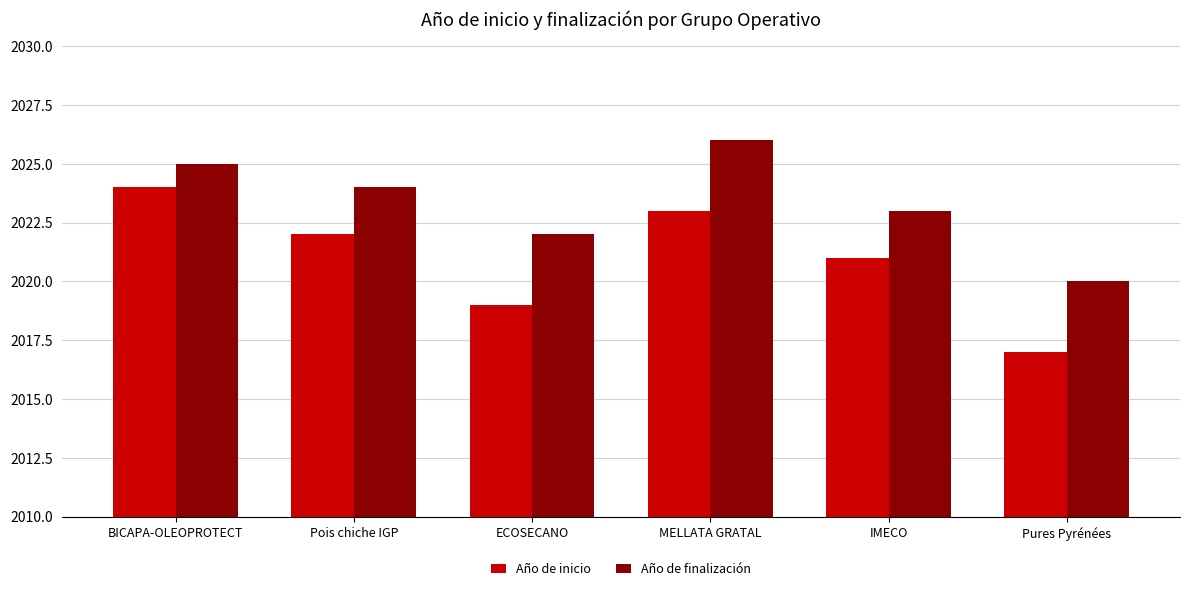

What is the label of the 6th bar from the right?

BICAPA-OLEOPROTECT